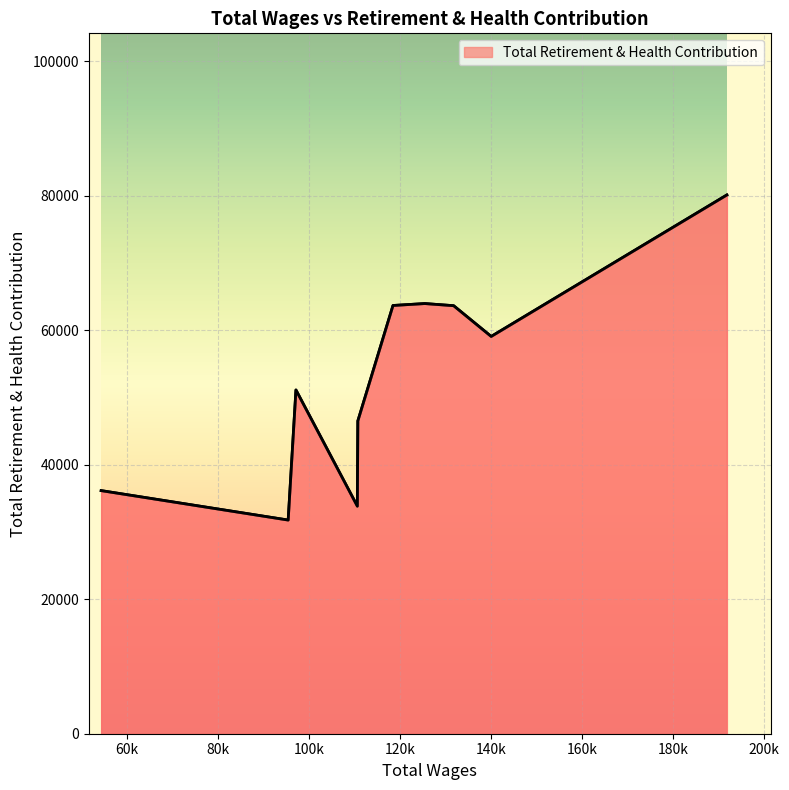

What is the difference between the maximum and minimum values?

48339